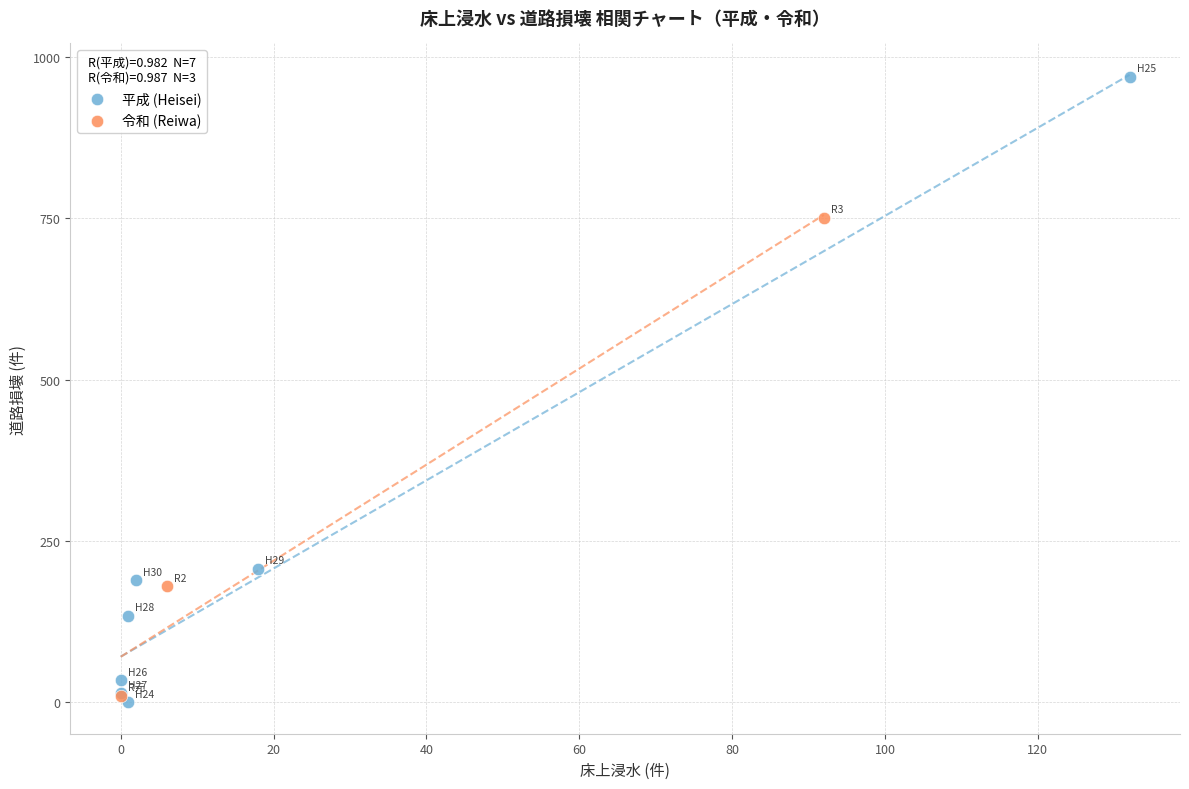

Which series has the widest spread of Y values?

平成 (Heisei)